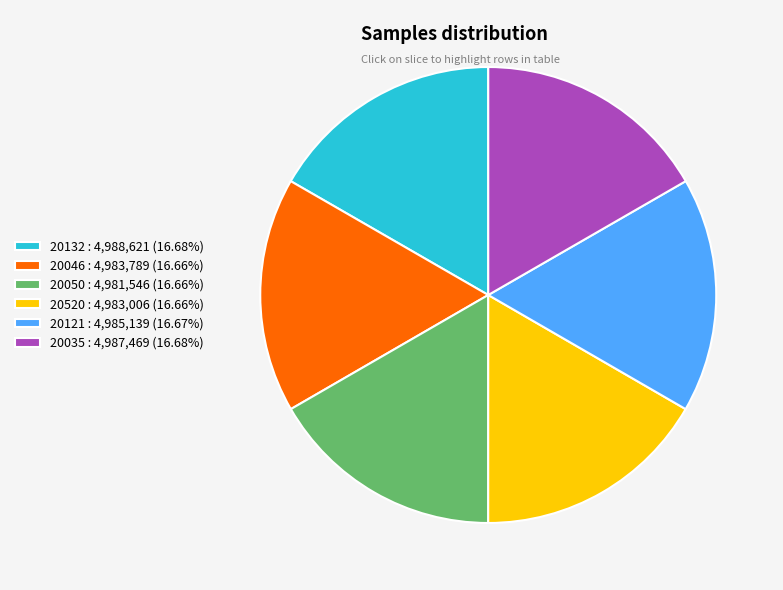

Is the sum of 20046 : 4,983,789 (16.66%) and 20121 : 4,985,139 (16.67%) greater than half?

No